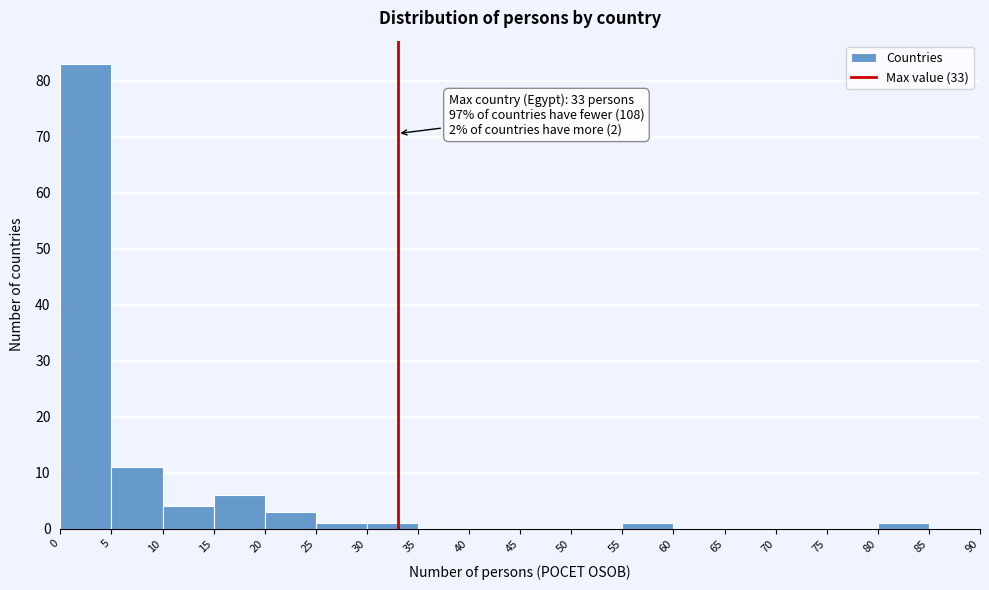

Which range on the x-axis has the tallest bar?

0 to 5